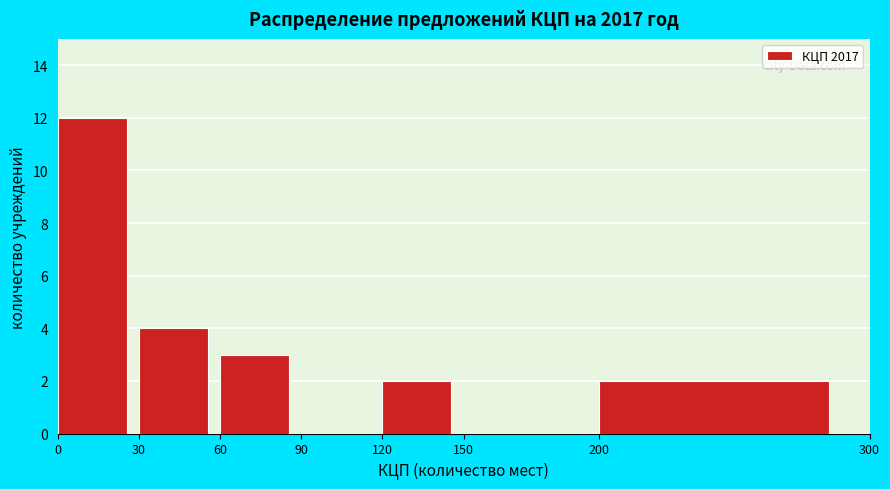

Reading left to right, list every bar in this chart as the range it spans on the x-axis followed by its height. The values are not printed on the chart, so give them approximately, as read against the axis.

0 to 30: 12
30 to 60: 4
60 to 90: 3
90 to 120: 0
120 to 150: 2
150 to 200: 0
200 to 300: 2